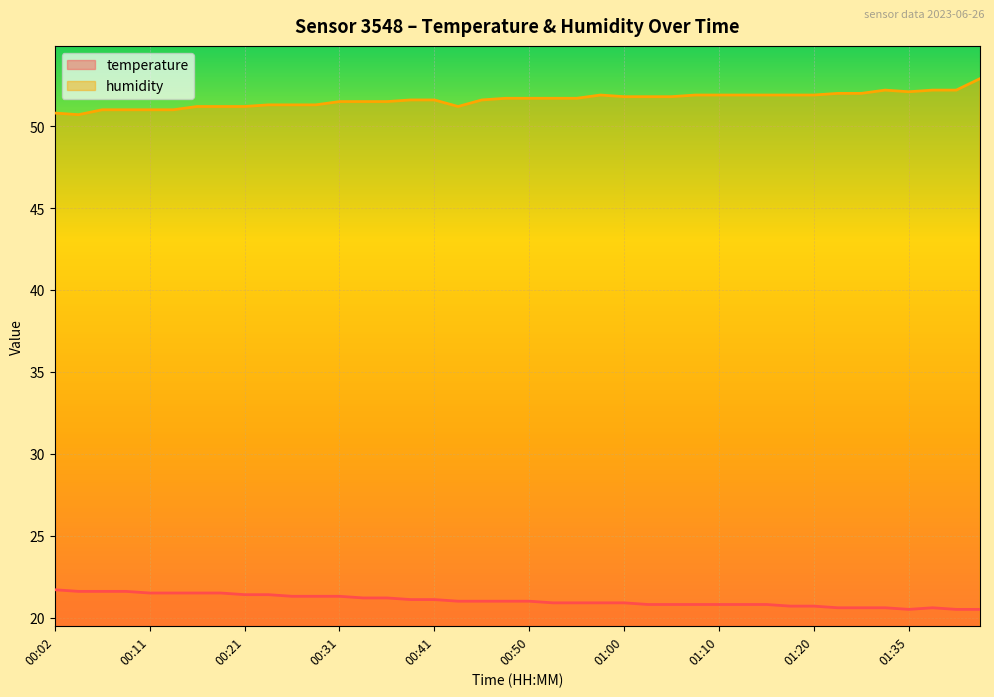

What is the sum of the humidity values at 00:36 and 00:21?

102.7